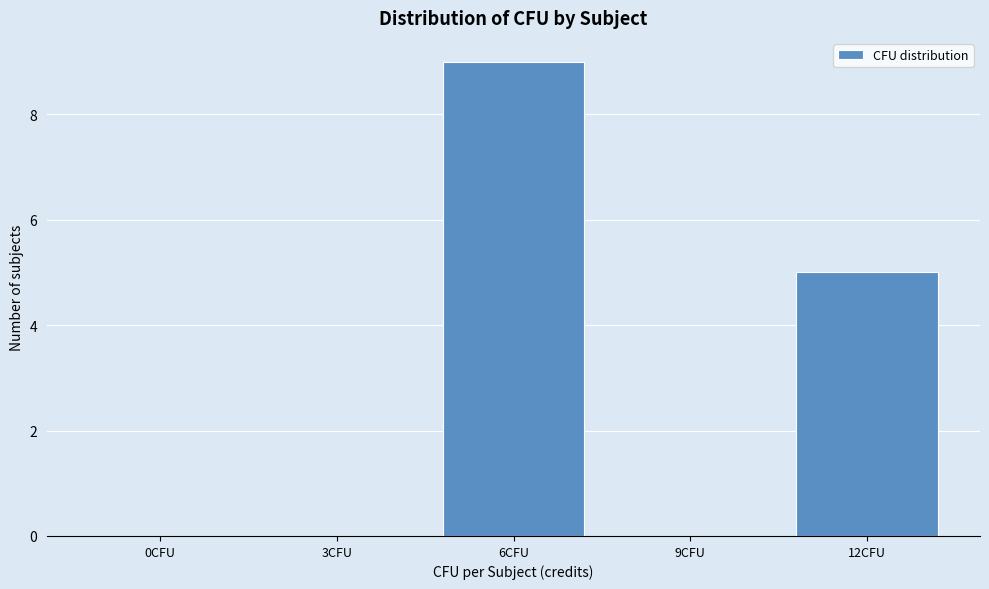

Reading left to right, list all the values displayed in this chart.

0CFU=0	3CFU=0	6CFU=9	9CFU=0	12CFU=5